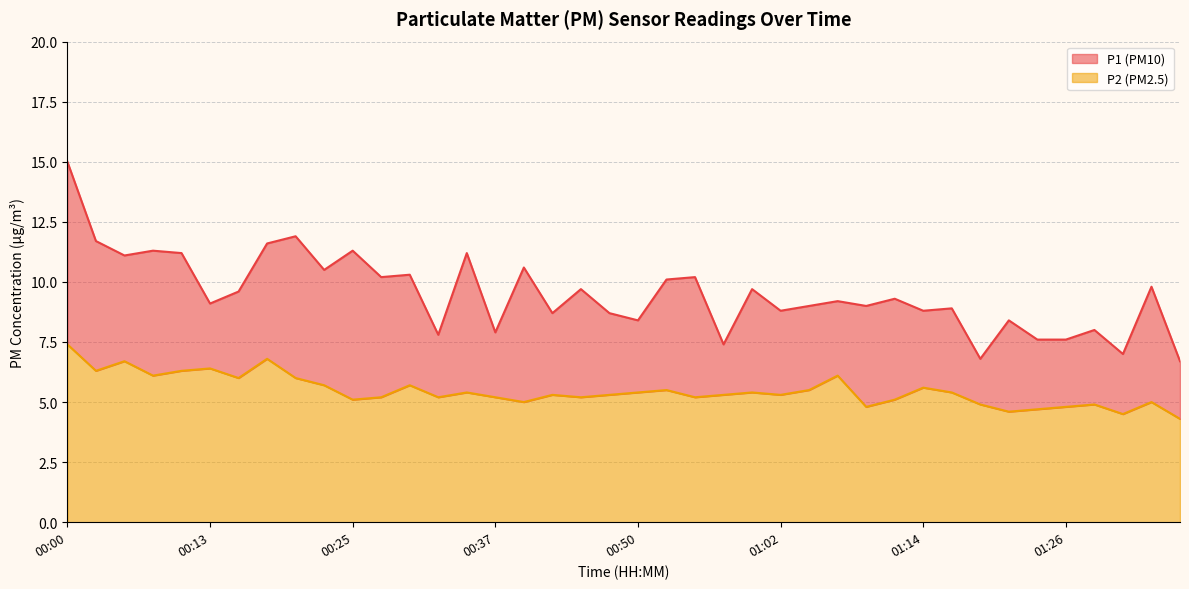

List the labels in order of P2 value, largest first.

00:00, 00:18, 00:05, 00:13, 00:03, 00:10, 00:08, 01:07, 00:15, 00:20, 00:23, 00:30, 01:14, 00:52, 01:04, 00:35, 00:50, 01:00, 01:17, 00:42, 00:47, 00:57, 01:02, 00:28, 00:33, 00:37, 00:45, 00:55, 00:25, 01:12, 00:40, 01:34, 01:19, 01:29, 01:09, 01:26, 01:24, 01:22, 01:31, 01:36